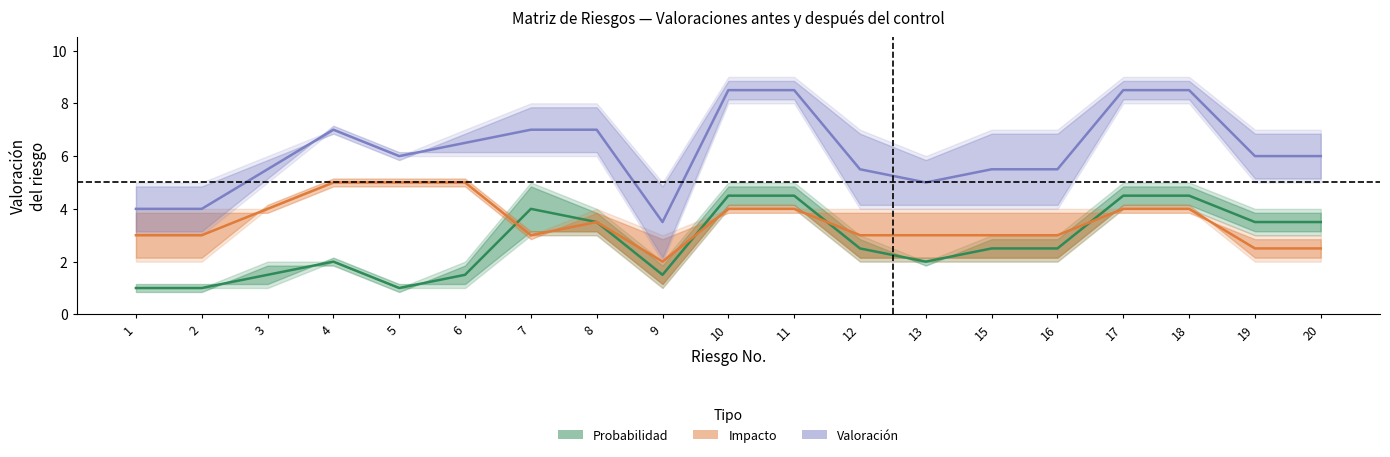

Is it true that Valoración_media equals 1.8 at 17?

False